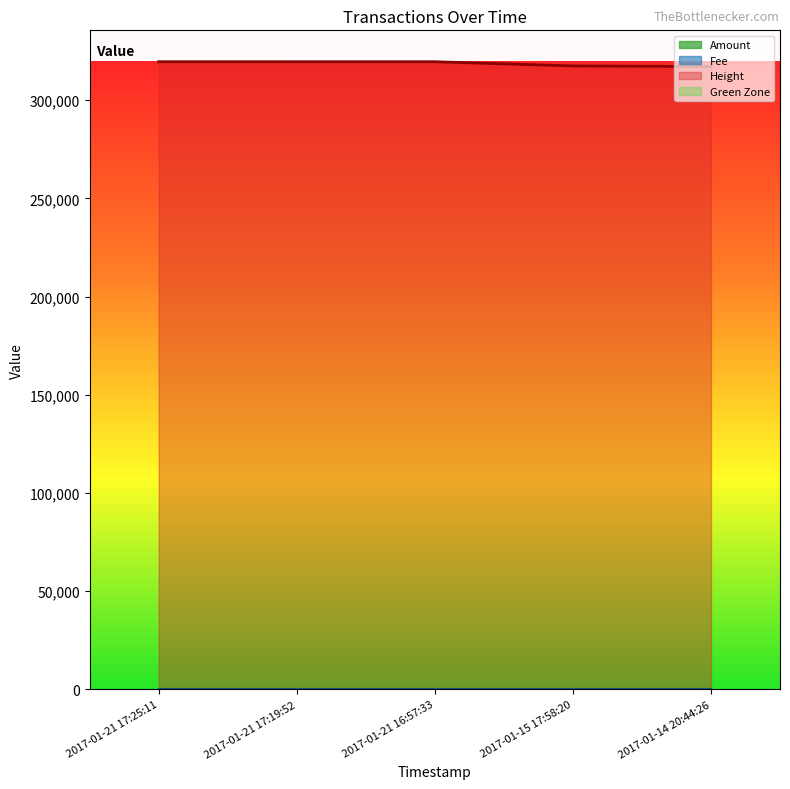

True or false: Height has more than 2 interior local peaks.

False